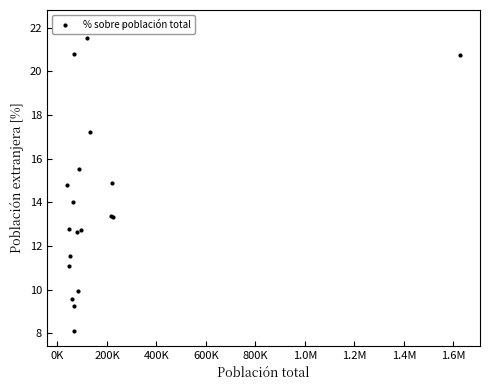

What is the average value?

14.3